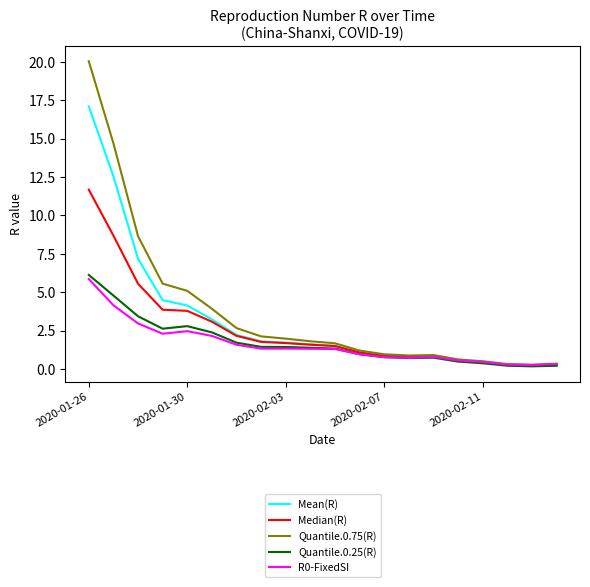

Is this an area chart (filled region under the line)?

No